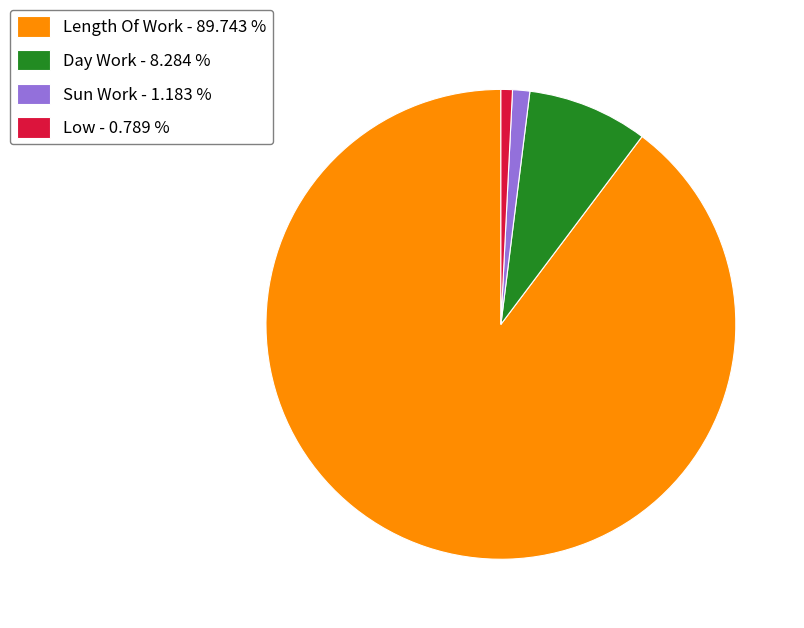

Which slice is the largest?

Length Of Work - 89.743 %